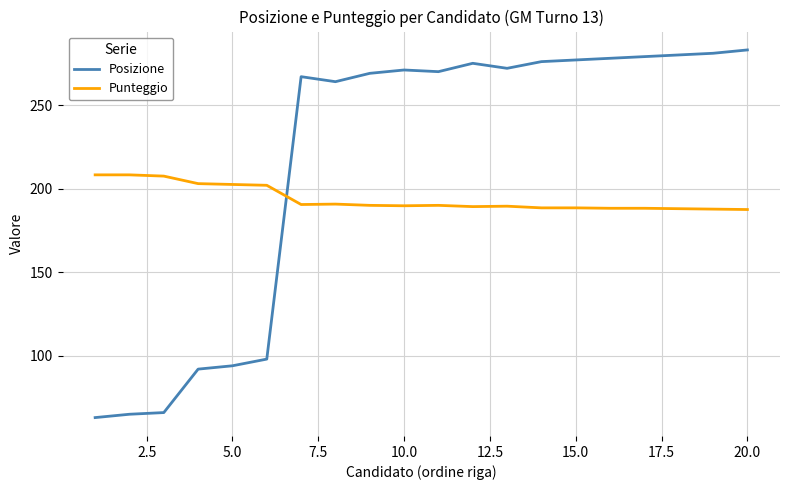

Which series has the largest range (max minus min)?

Posizione